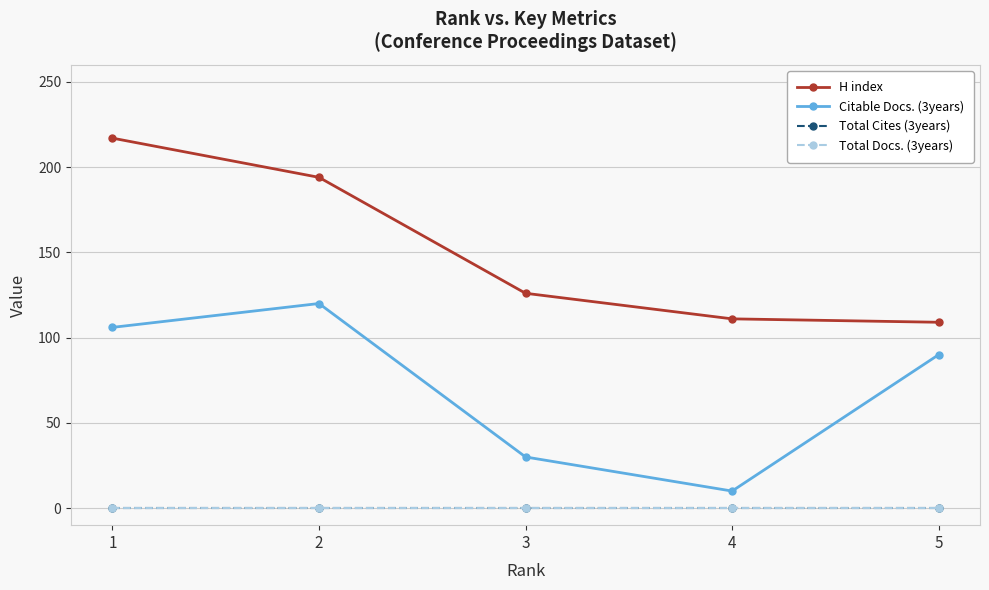

Is this an area chart (filled region under the line)?

No